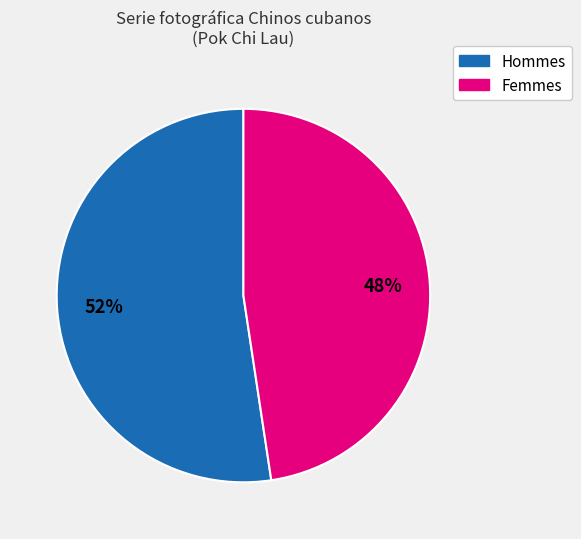

To the nearest percent, what is the average slice percentage?

50%